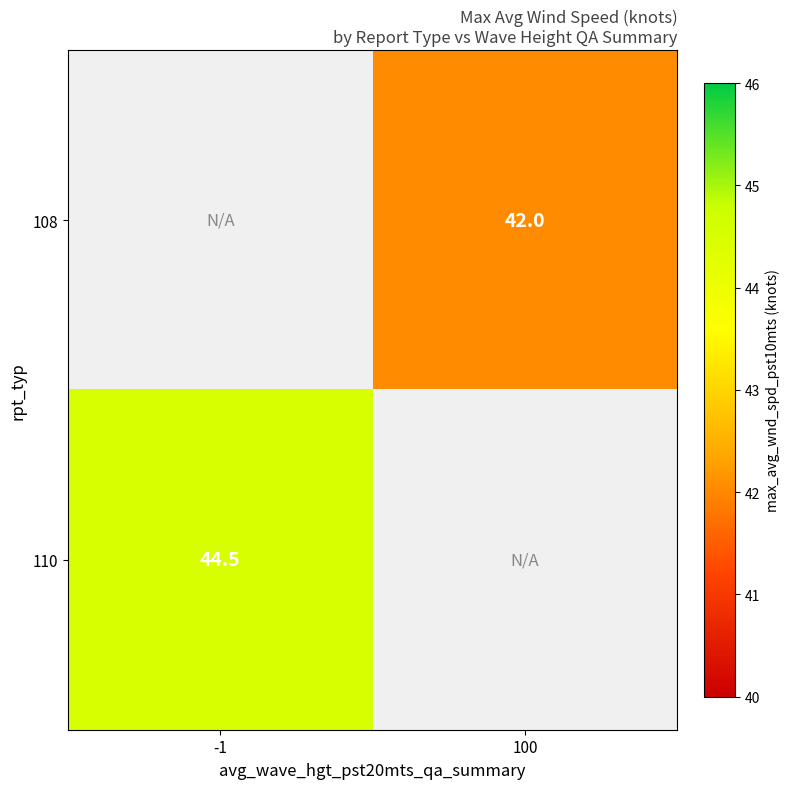

Which label corresponds to the smallest value in the chart?

100